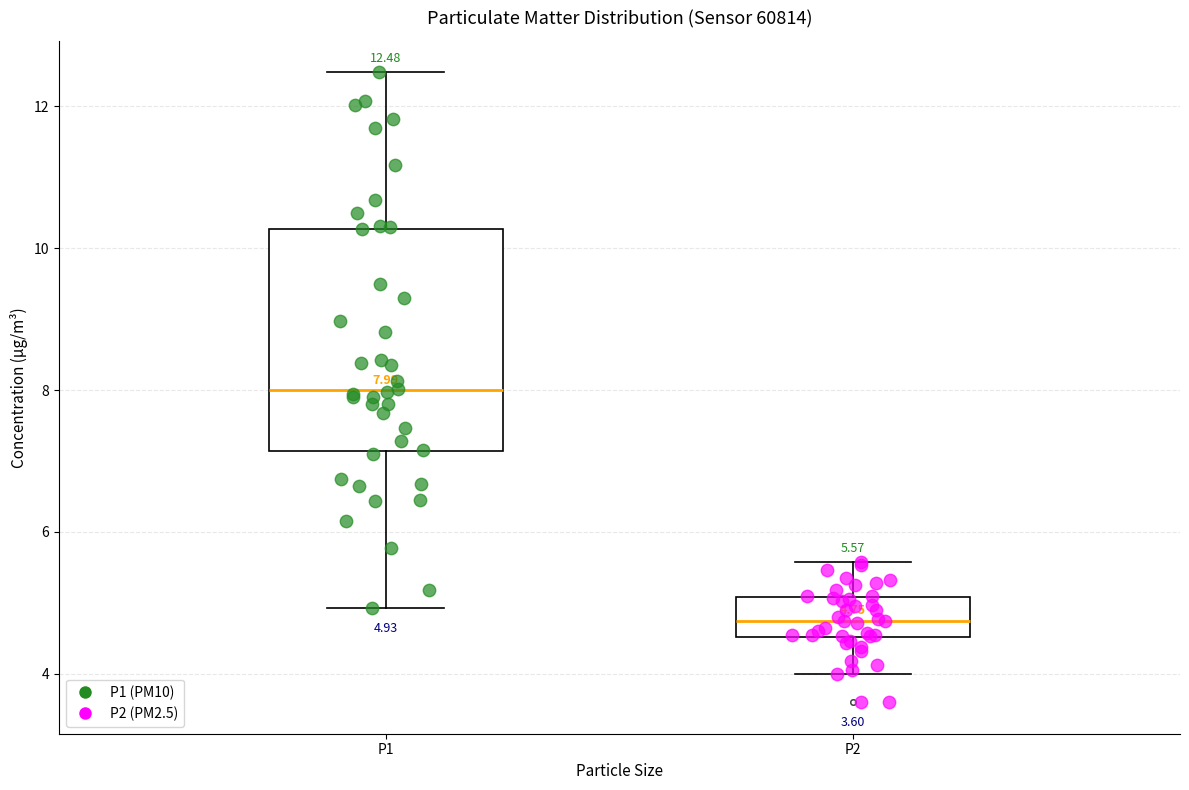

Comparing the boxes themselves (not the whiskers), which one is the tallest?

P1